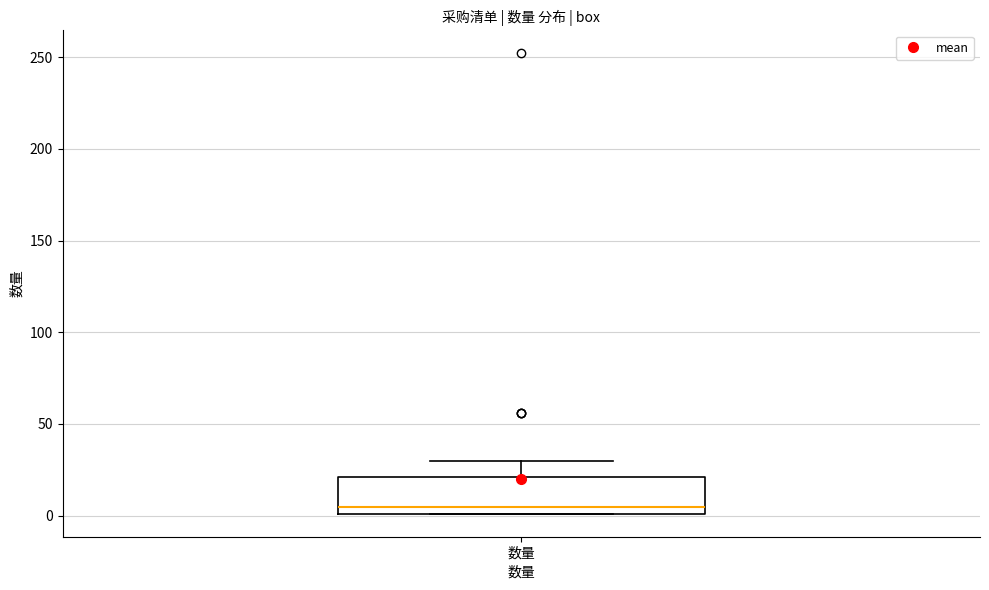

Where does the upper whisker of the box for 数量 end on the y-axis? The values are not printed on the chart, so give them approximately, as read against the axis.

30